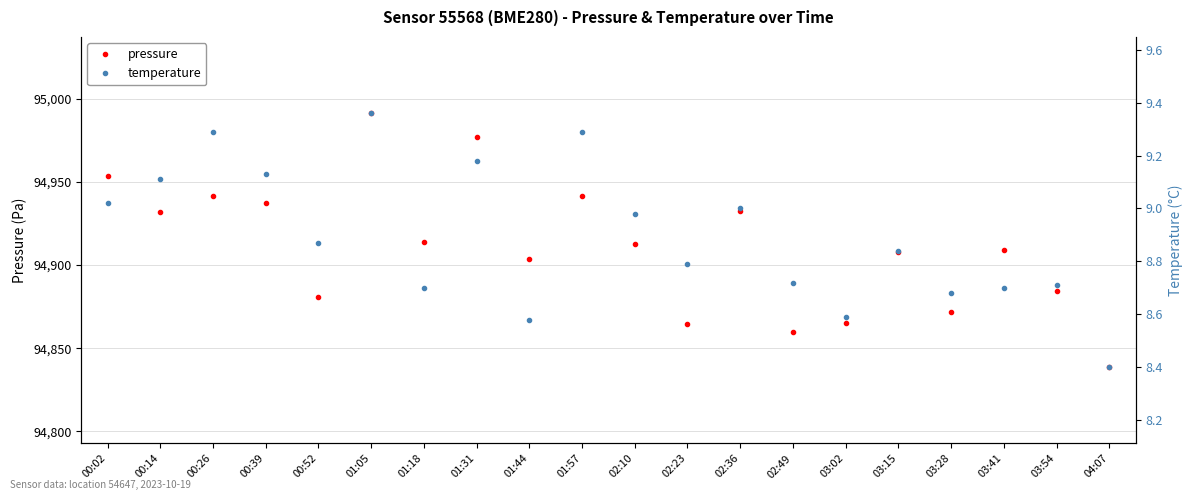

What are all the series names shown in the legend?

pressure, temperature